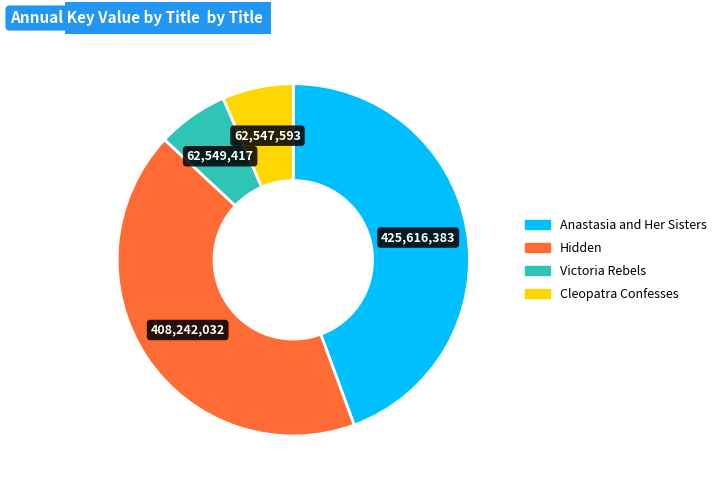

Which has a higher value, Anastasia and Her Sisters or Hidden?

Anastasia and Her Sisters